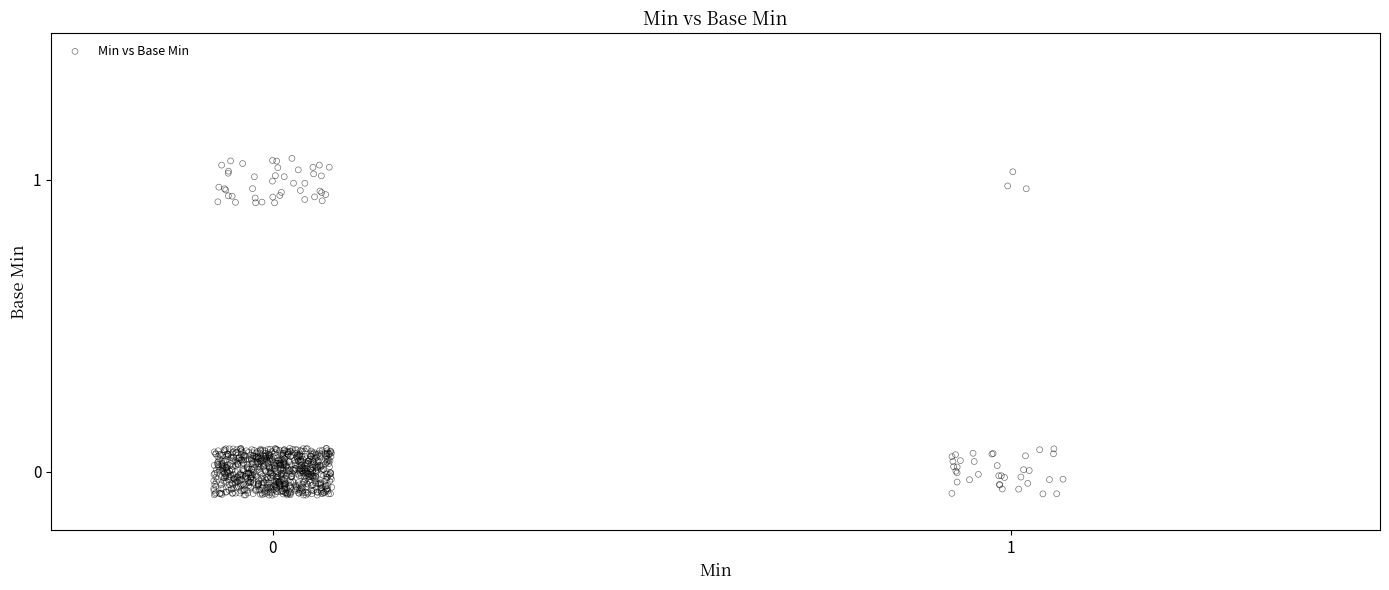

What is the range of X values (max minus min)?

1.2